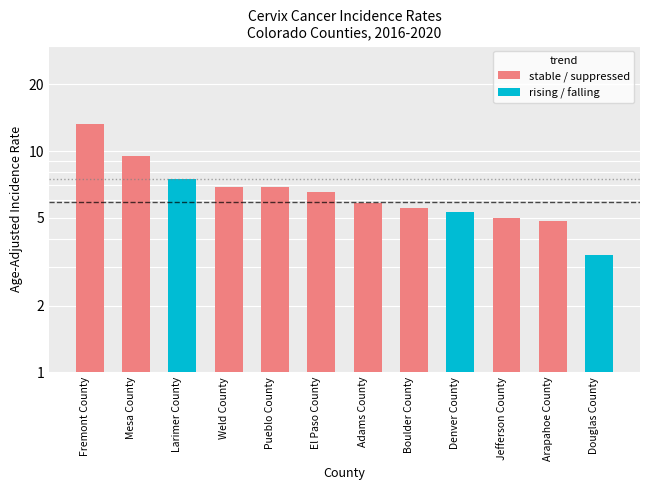

What is the smallest value displayed?

3.4